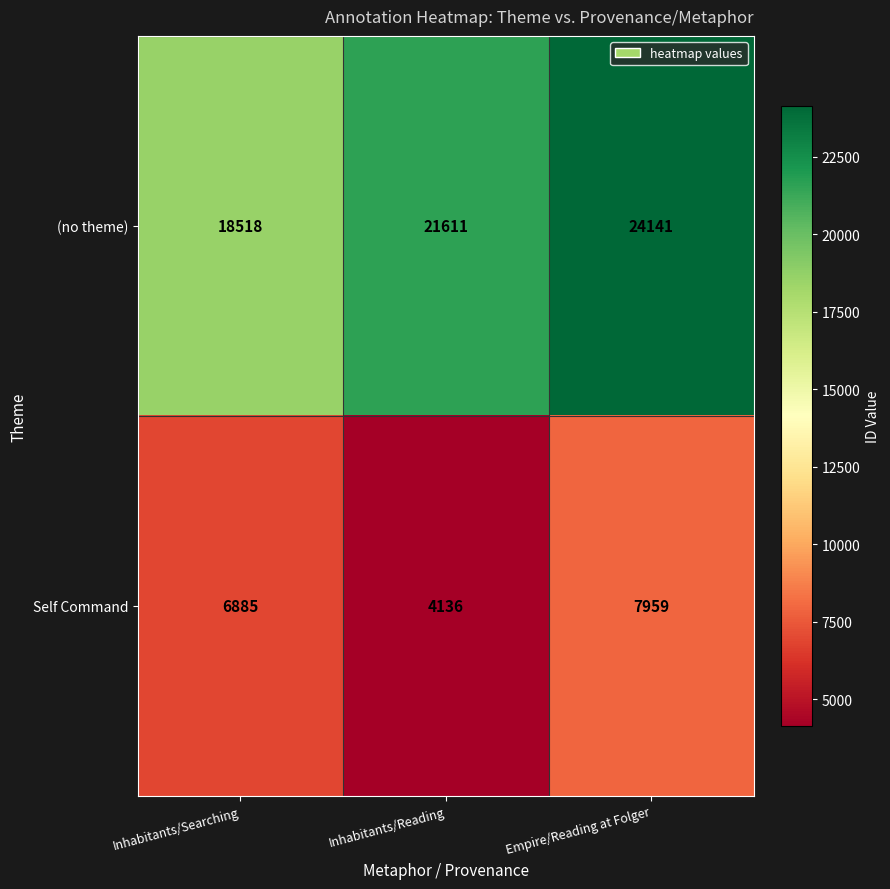

What is the total value across all series at Empire/Reading at Folger?

32100